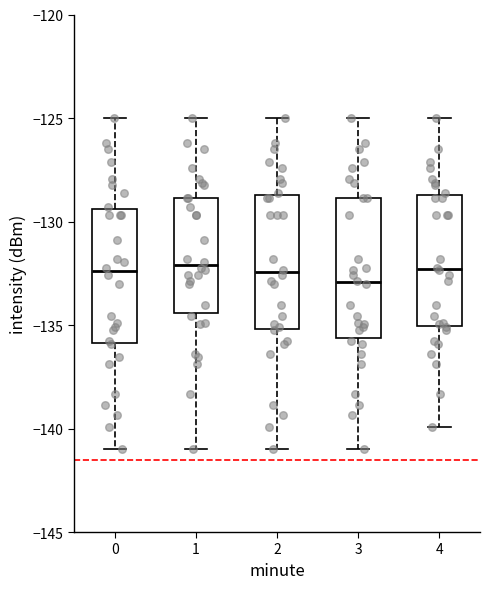

Where does the lower whisker of the box at x = 4 end on the y-axis? The values are not printed on the chart, so give them approximately, as read against the axis.

-140.0